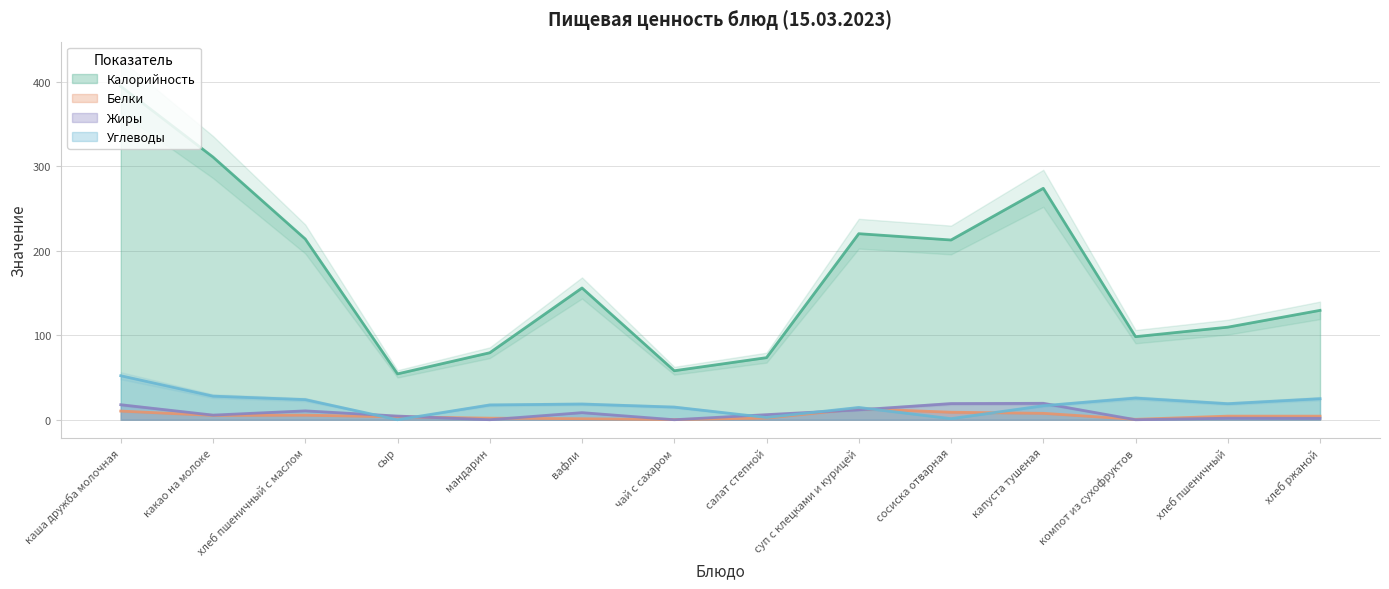

Rank the series by their maximum value, from highest to lowest.

Калорийность, Углеводы, Жиры, Белки